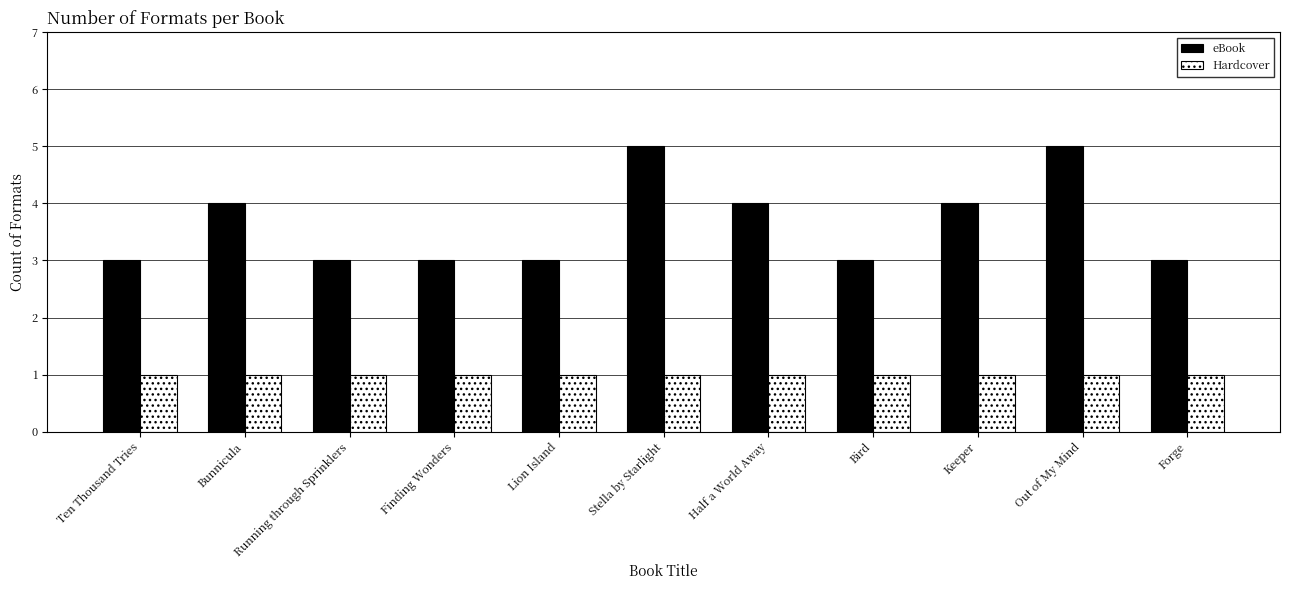

List the series in order of their peak value, highest first.

eBook, Hardcover